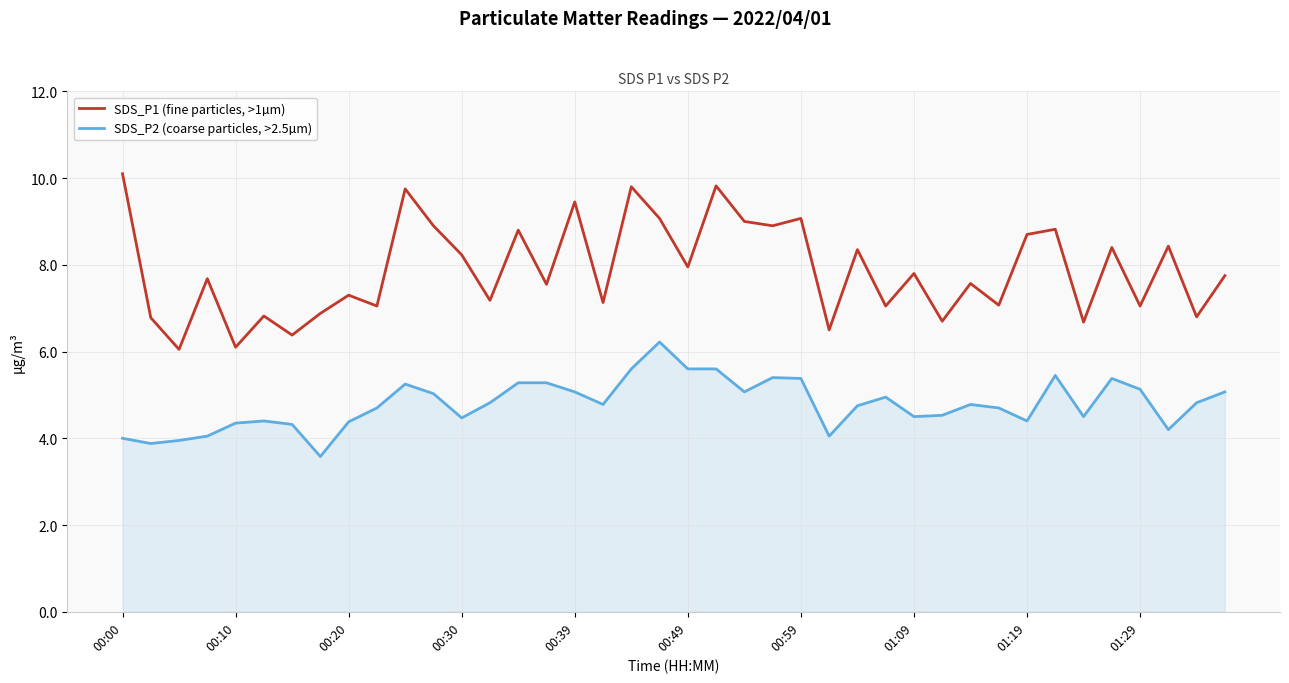

True or false: SDS_P2 (coarse particles, >2.5µm) and SDS_P1 (fine particles, >1µm) cross at least once.

False